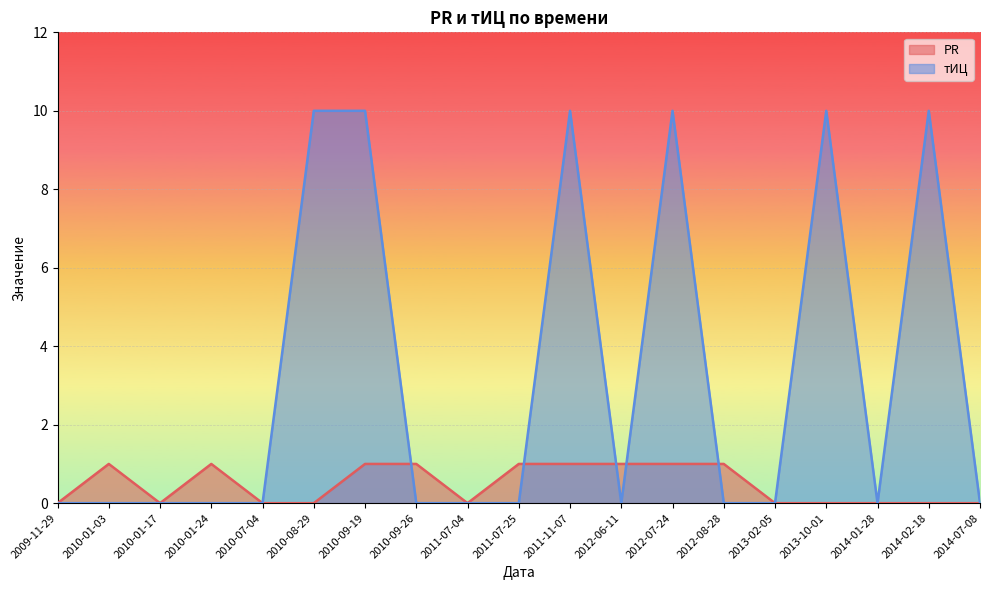

What is the label of the 3rd point from the left?

2010-01-17